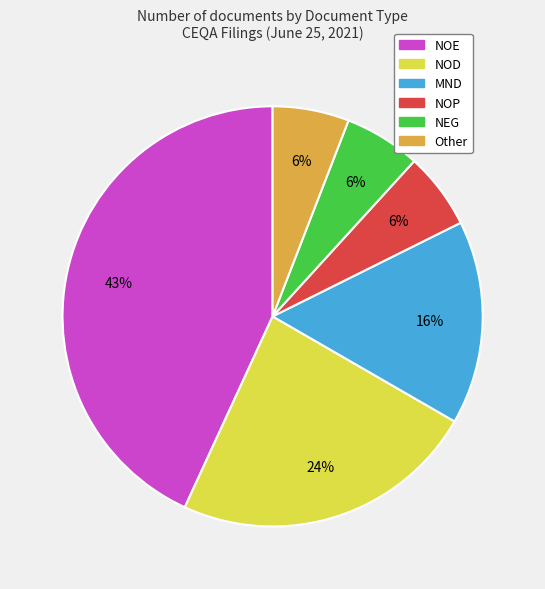

Is there a majority slice in this chart?

No